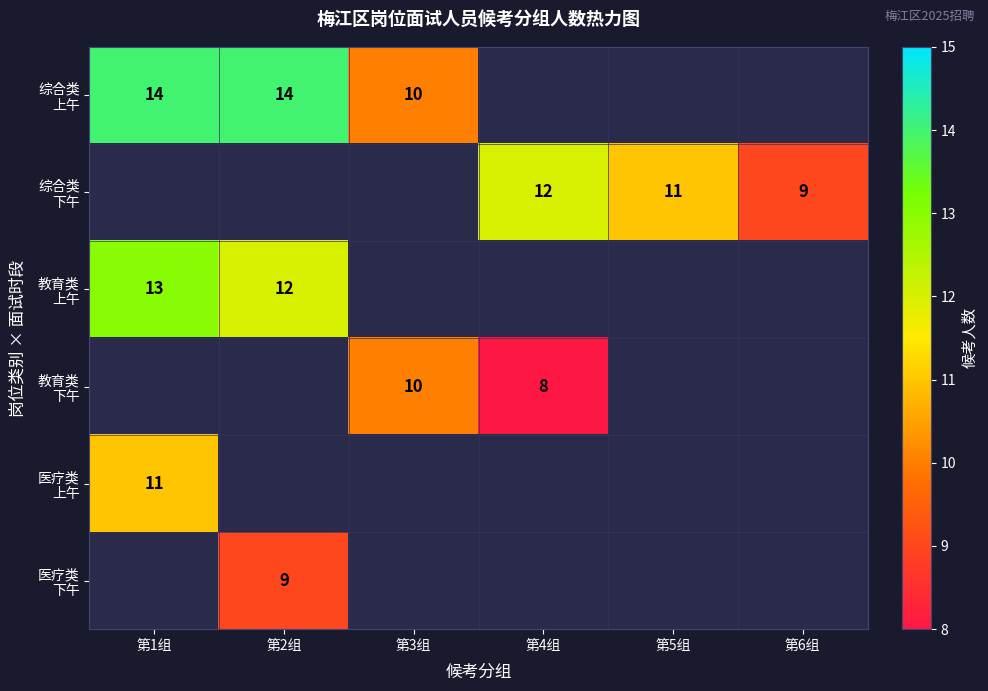

What is the maximum value for 医疗类 上午?

11.0